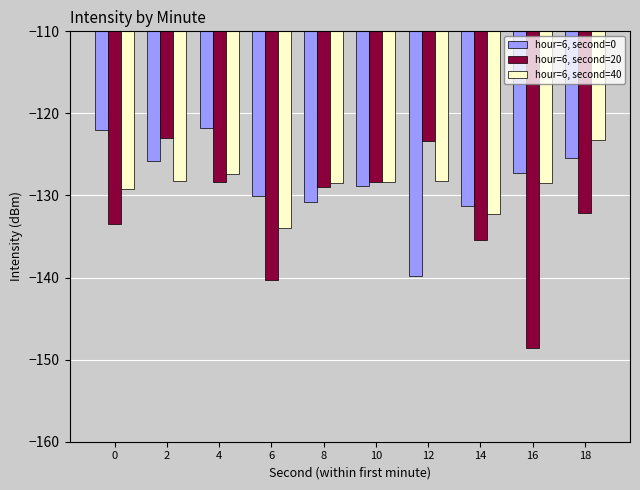

What is the minimum value shown in the chart?

-148.6